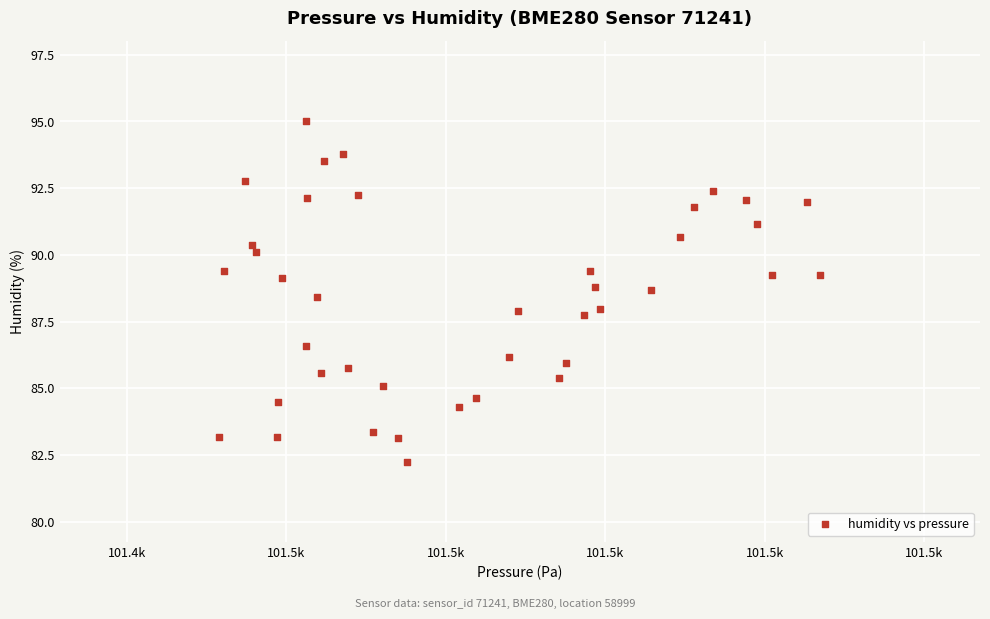

What is the range of Y values (max minus min)?

12.8